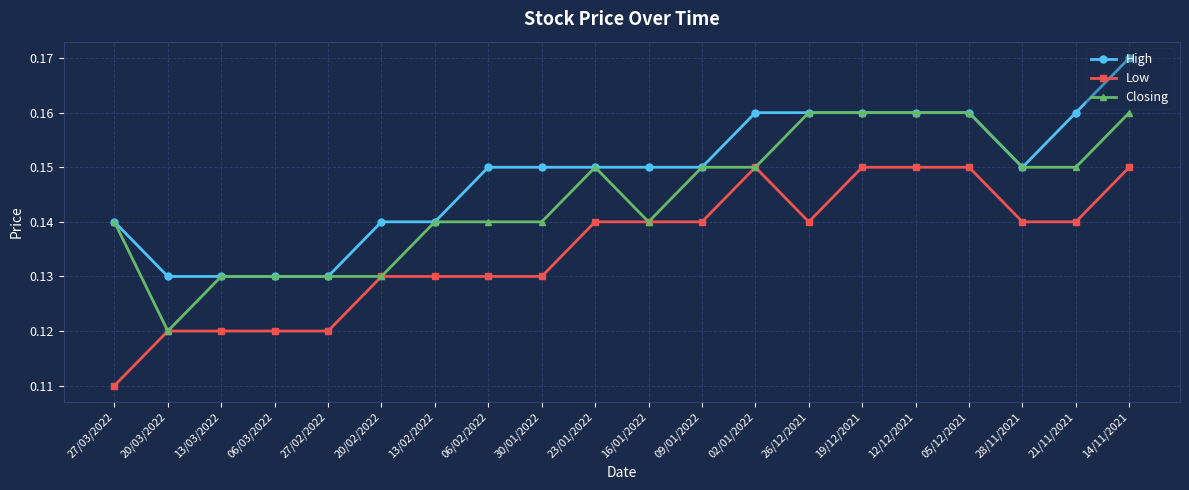

How many Closing values are between 0 and 1?

20